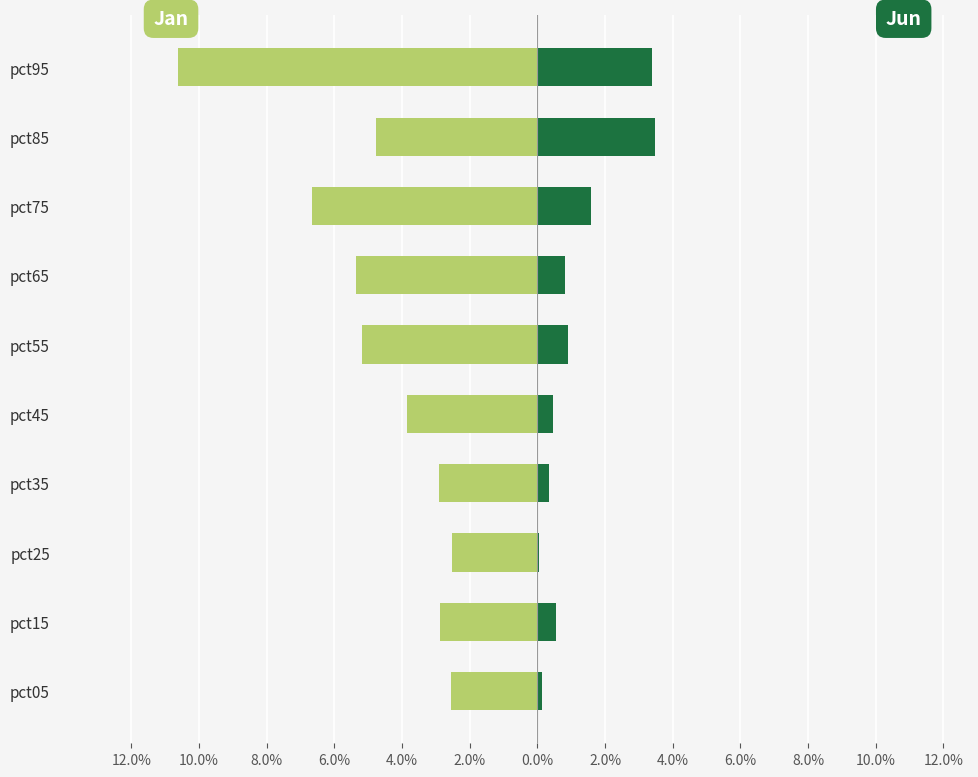

Reading right to left, transcribe all the data shown in this chart.

Jan: -0.1	-0.0	-0.1	-0.1	-0.1	-0.0	-0.0	-0.0	-0.0	-0.0
Jun: 0.0	0.0	0.0	0.0	0.0	0.0	0.0	0.0	0.0	0.0